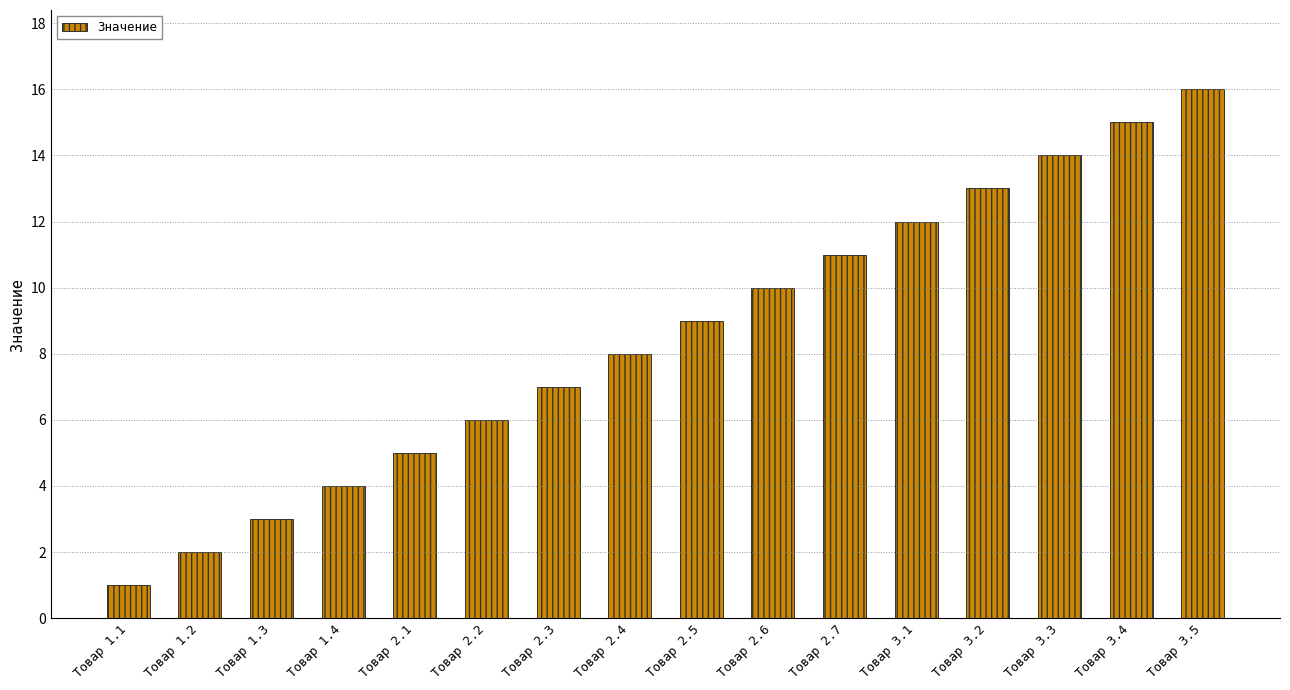

List the labels in order of value, largest first.

Товар 3.5, Товар 3.4, Товар 3.3, Товар 3.2, Товар 3.1, Товар 2.7, Товар 2.6, Товар 2.5, Товар 2.4, Товар 2.3, Товар 2.2, Товар 2.1, Товар 1.4, Товар 1.3, Товар 1.2, Товар 1.1